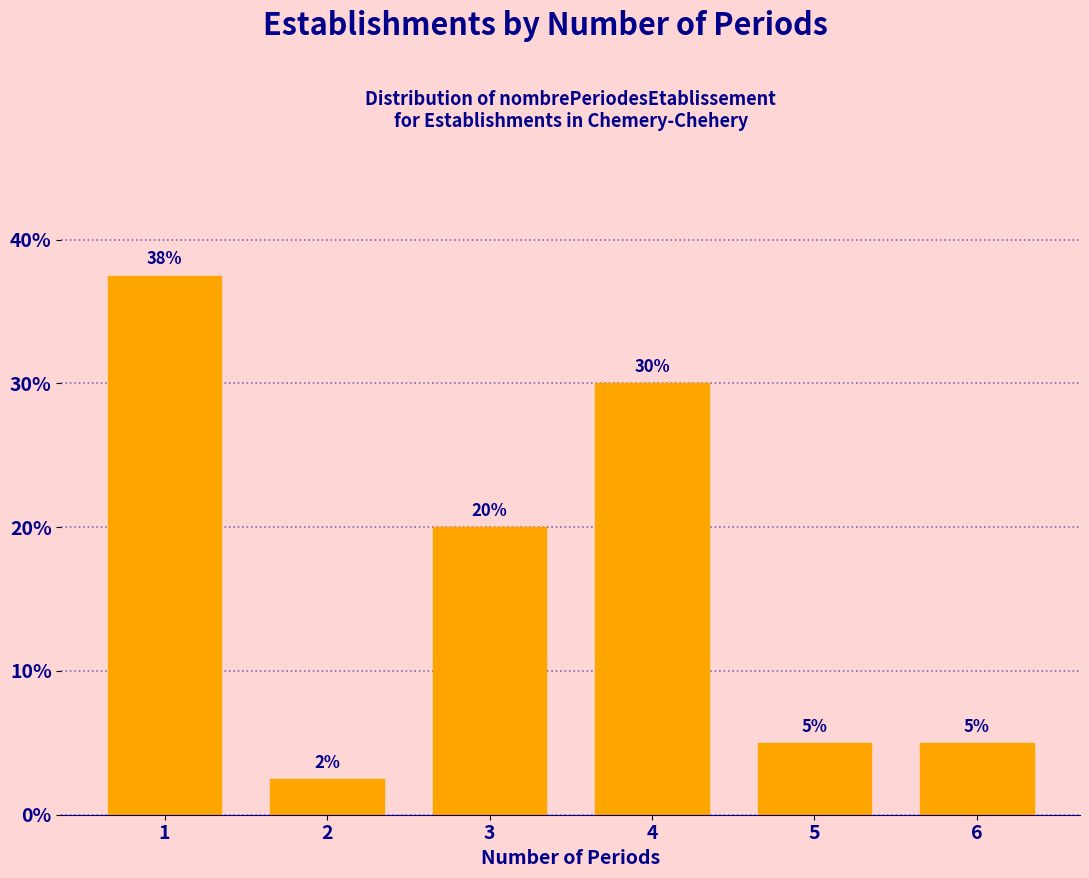

What is the value of the 3rd bar from the left?

20.0